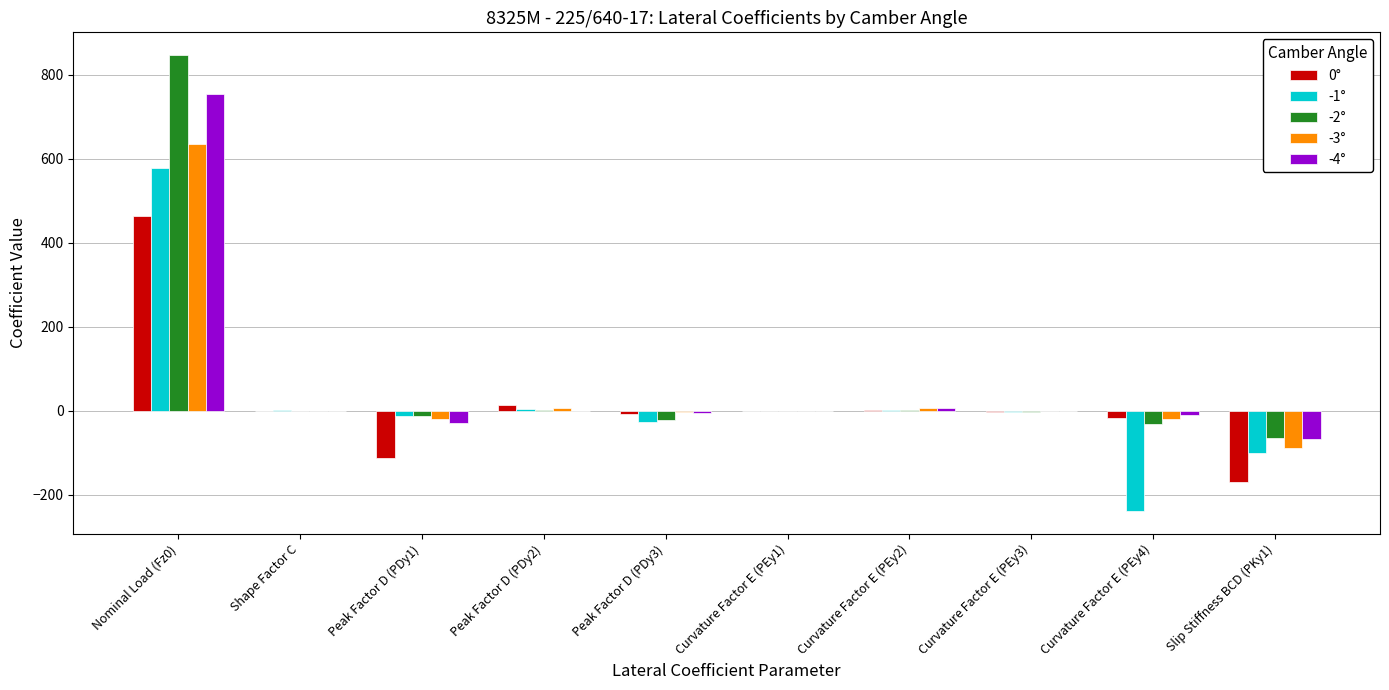

What is the sum of the -1° values at Nominal Load (Fz0) and Slip Stiffness BCD (PKy1)?

477.2